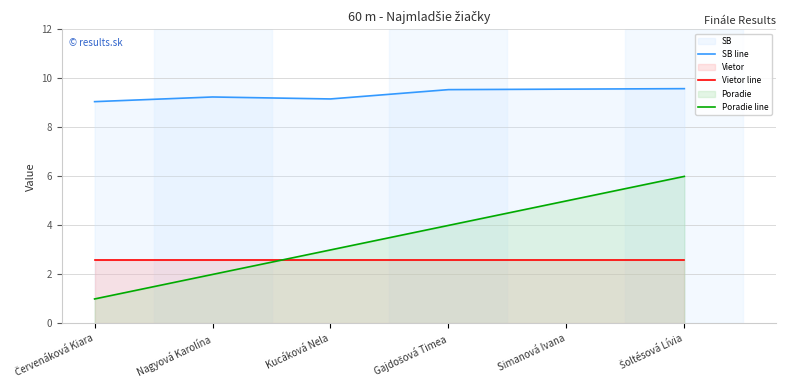

True or false: SB line has more than 1 points higher than both neighbors.

False